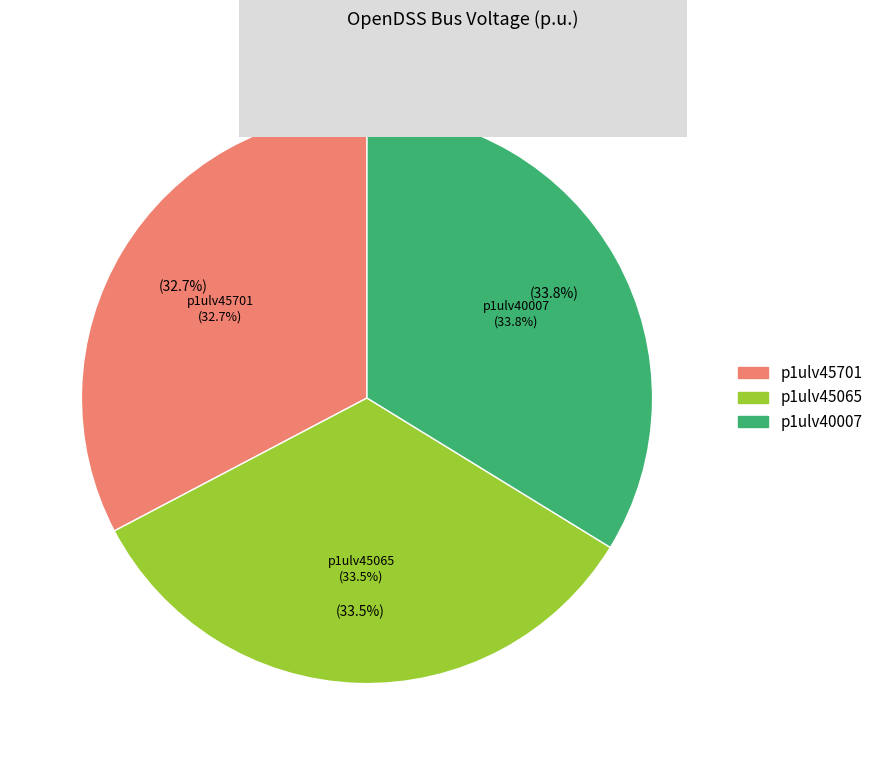

What is the largest slice in the pie chart?

p1ulv40007